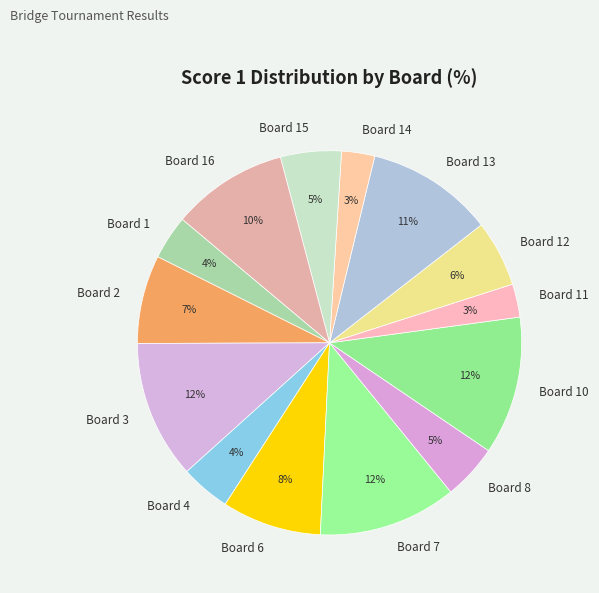

True or false: Board 10 accounts for 12% of the total.

True